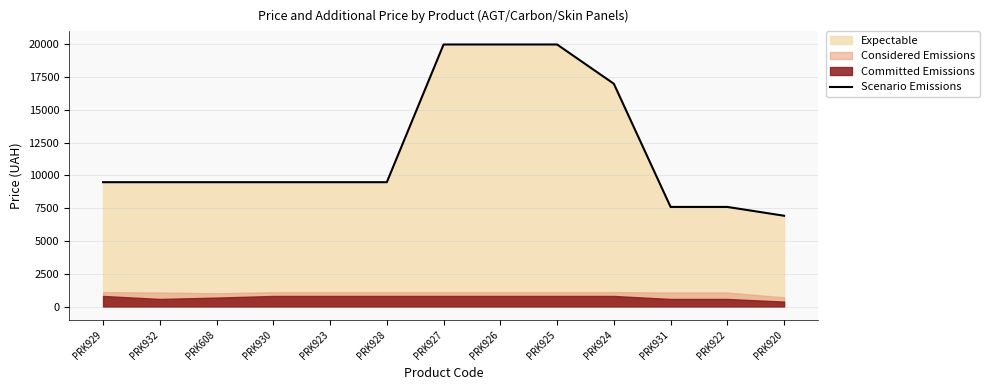

What is the label of the 9th point from the left?

PRK925